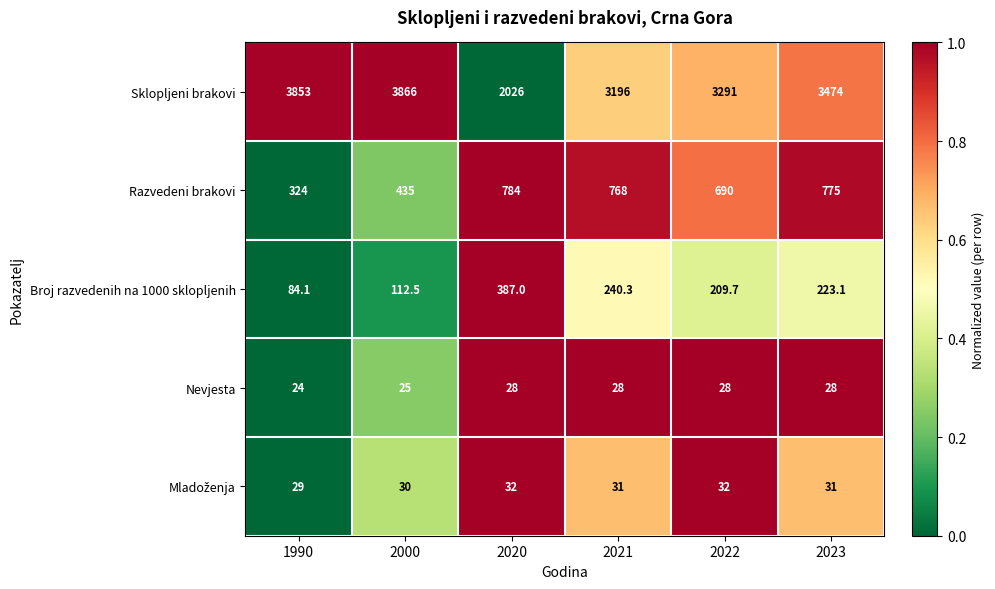

What is the sum of the Sklopljeni brakovi values at 2000 and 2022?

7157.0